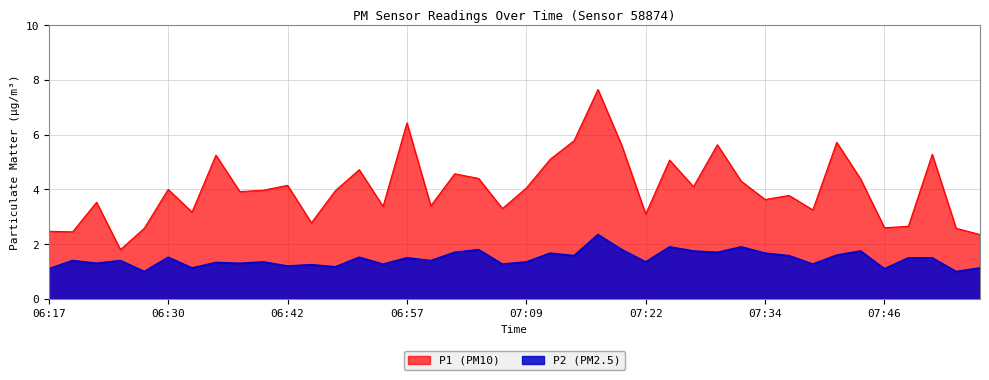

What is the label of the 6th point from the left?

06:30